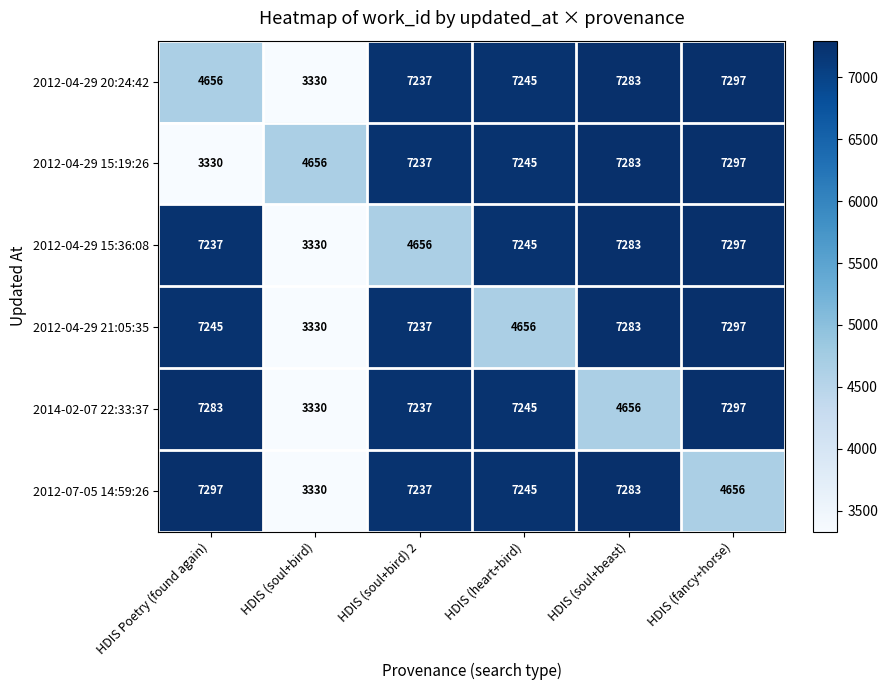

Where is 2012-04-29 20:24:42 nearest to the value 5313?

HDIS Poetry (found again)